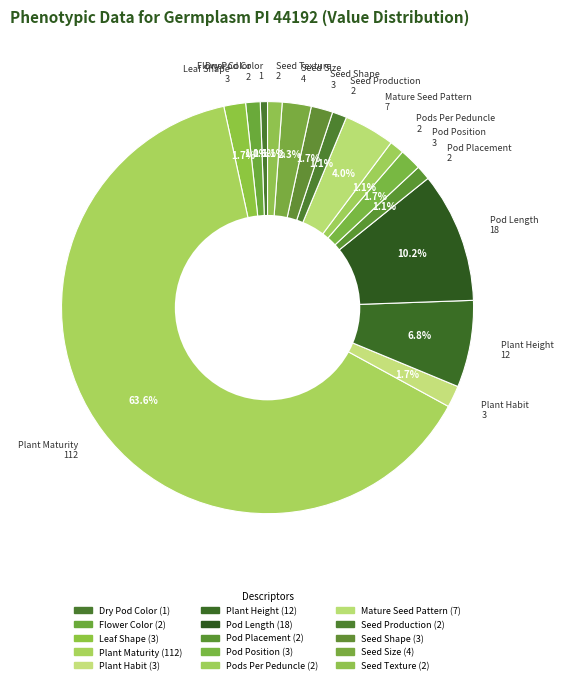

To the nearest percent, what is the average slice percentage?

7%